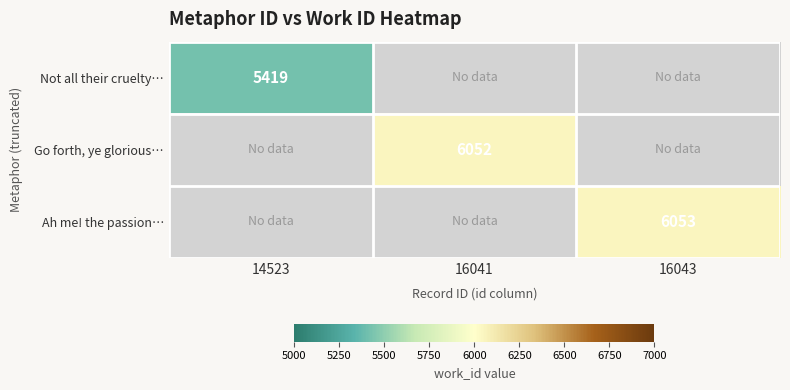

What is the total value across all series at 16041?

6052